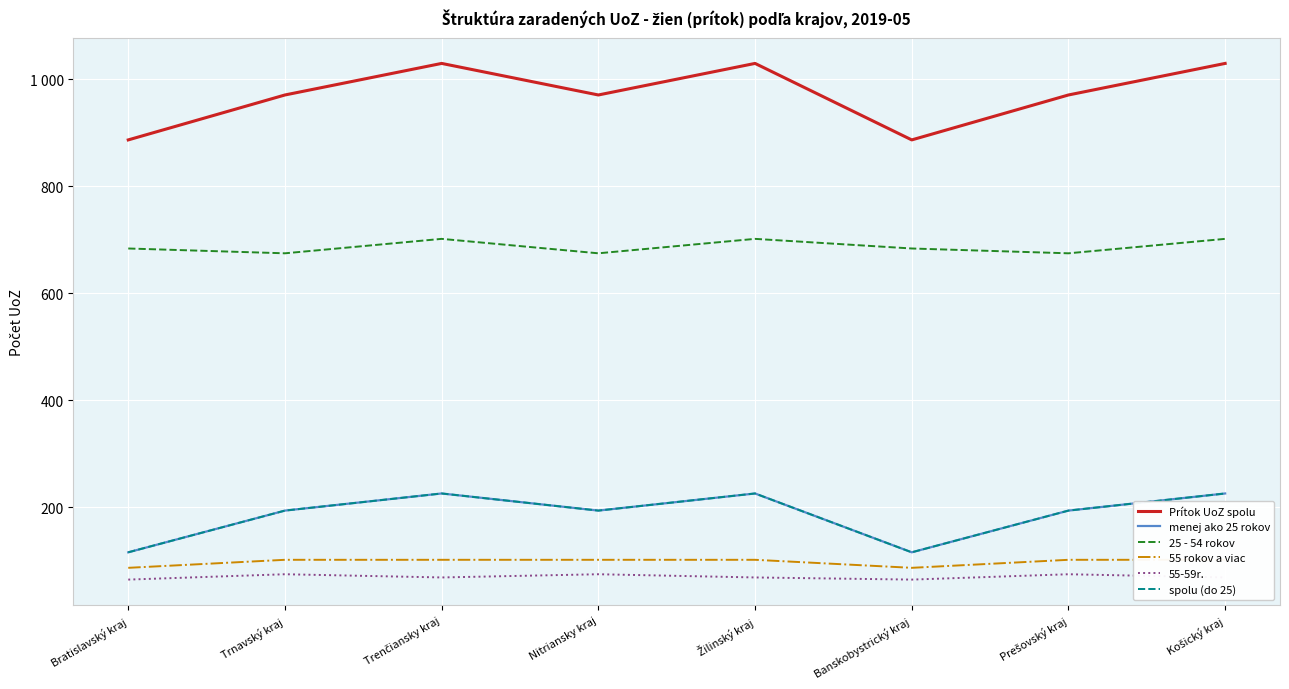

How many values in the menej ako 25 rokov series exceed 194?

3